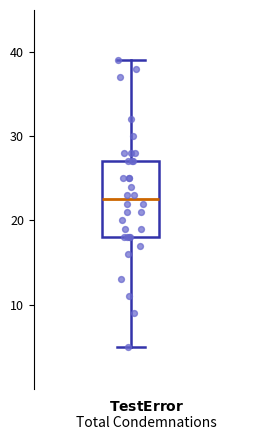

Read this box plot against the y-axis: the position of the median line, the range covered by the box, and the ends of both whiskers. The values are not printed on the chart, so give them approximately, as read against the axis.

median 23, box 18 to 27, whiskers 5 to 39